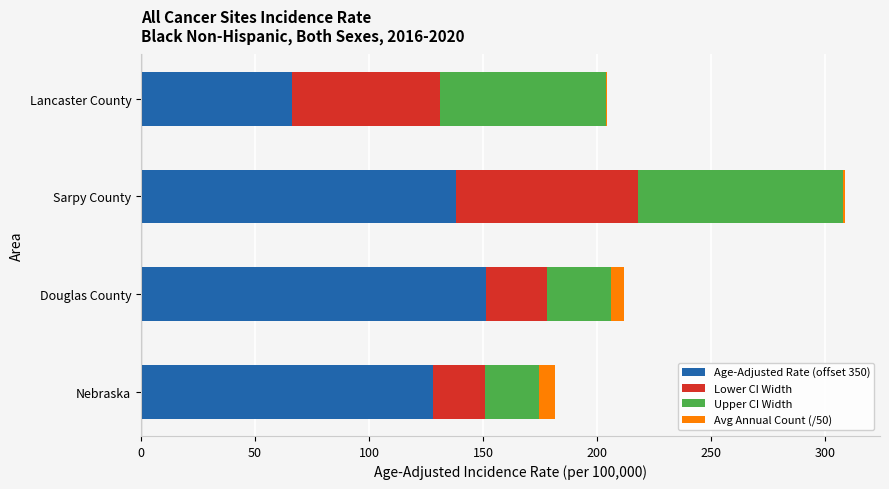

What is the total value across all series at Nebraska?

181.7